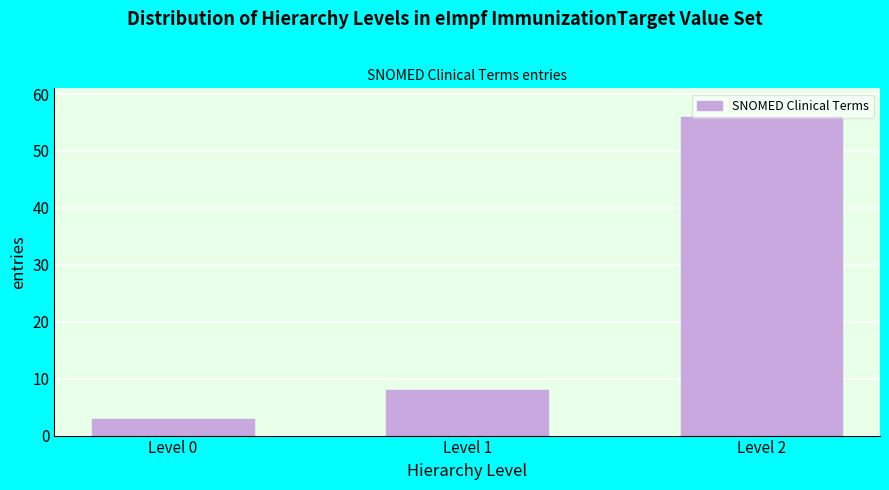

The chart shows a value of 93 at Level 2. True or false?

False